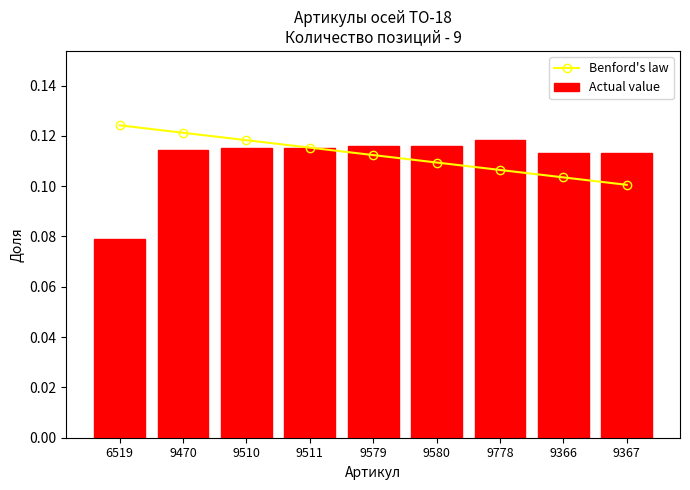

Which category has the lowest value in the Benford's law series?

9367